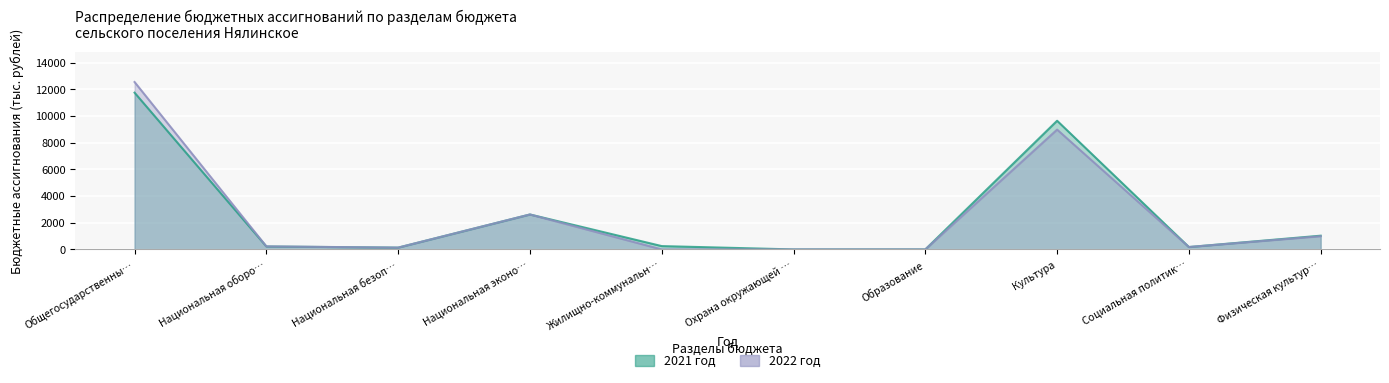

Where does the 2022 год series first go above 227?

Общегосударственны…